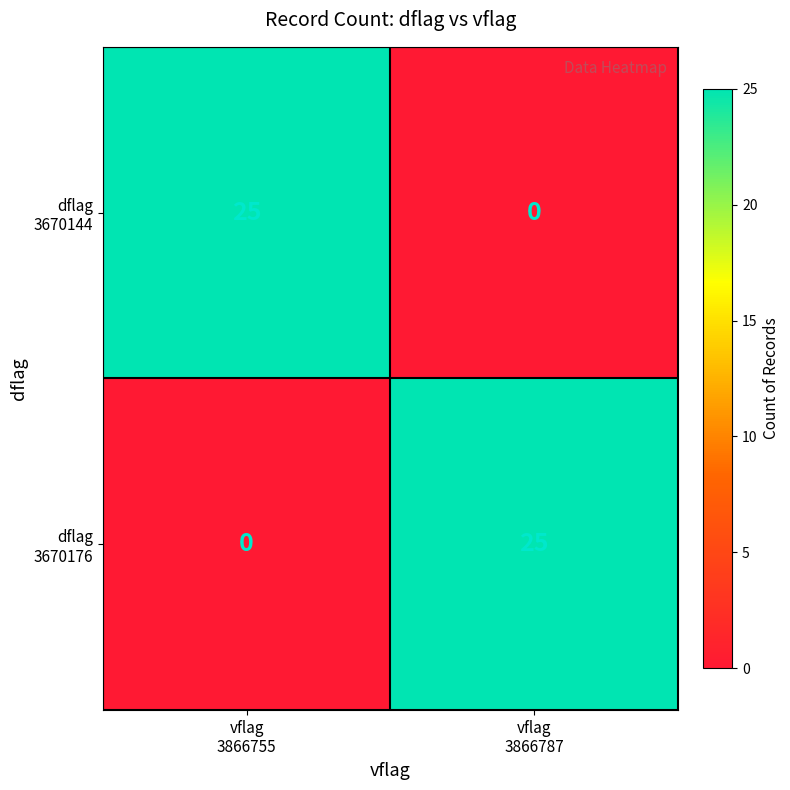

What is the maximum value shown in the chart?

25